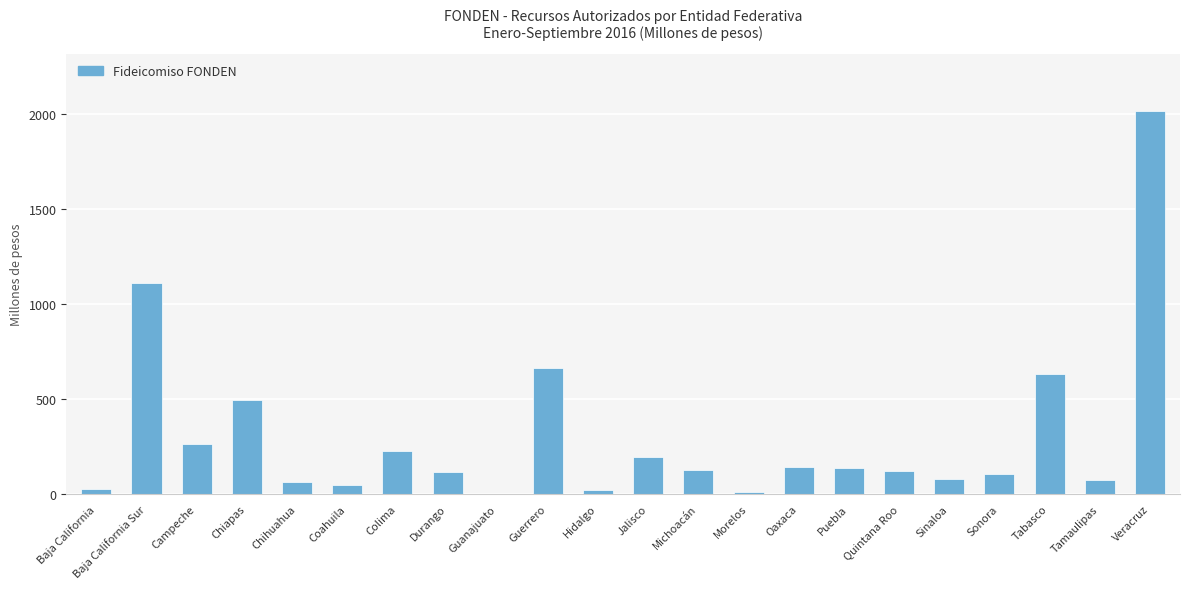

Where does the data first go above 127?

Baja California Sur